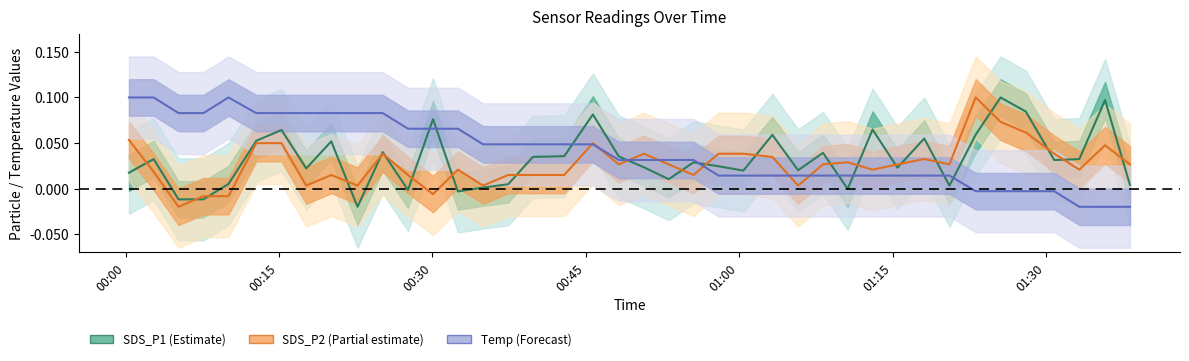

What is the value of the SDS_P1 point at the 30th from the left?

0.1